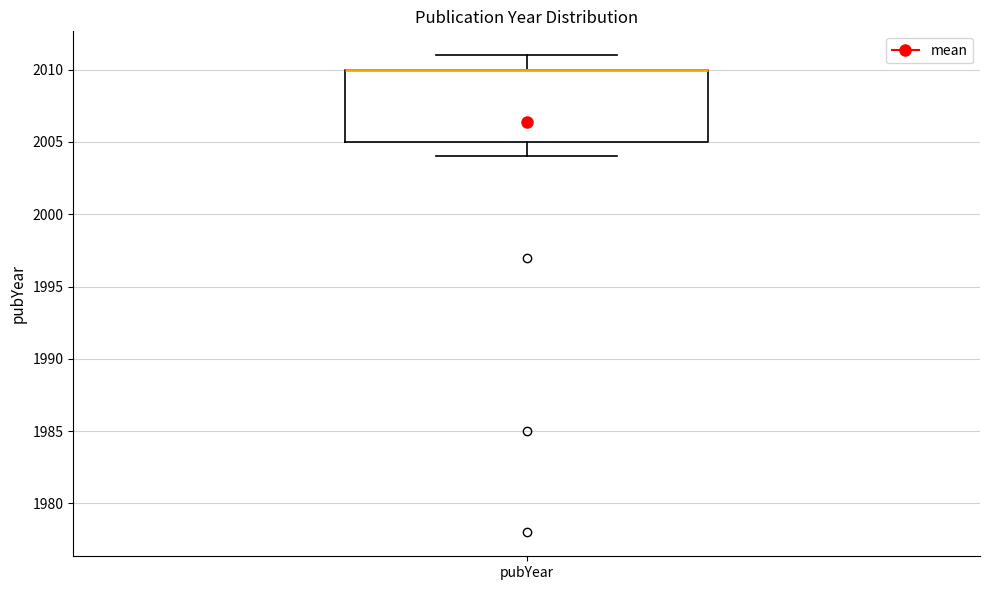

Where is the lower edge of the box for pubYear on the y-axis? The values are not printed on the chart, so give them approximately, as read against the axis.

2005